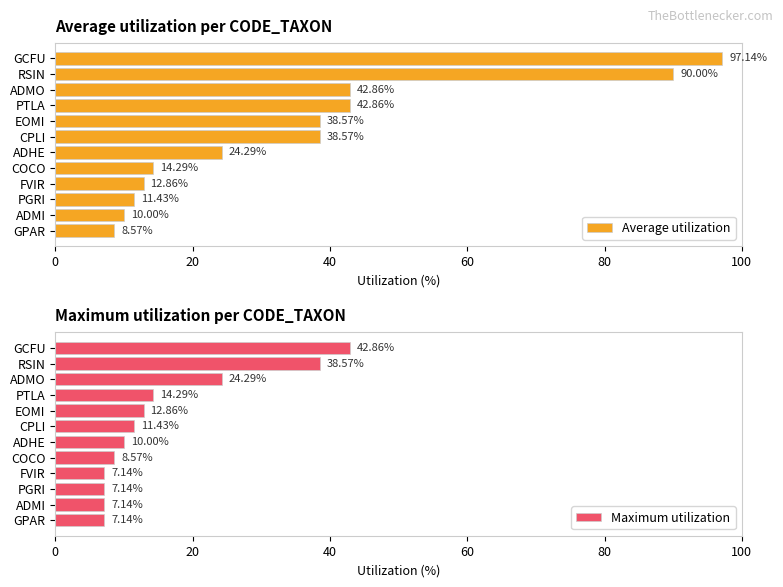

What is the difference between the Maximum utilization values at FVIR and EOMI?

5.7